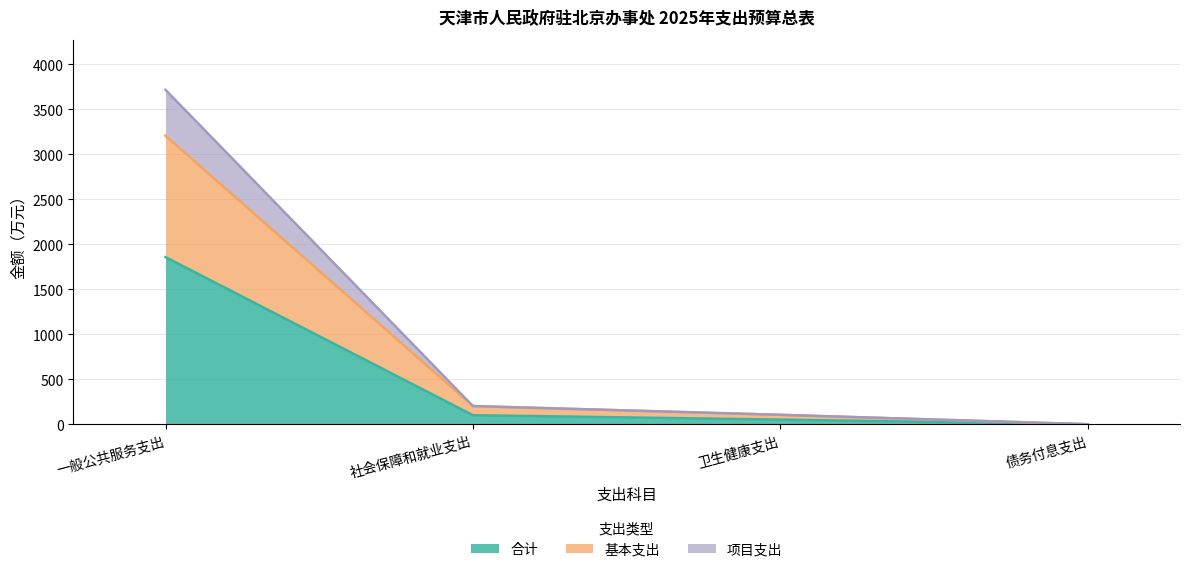

Reading left to right, what are all the values shown in this chart?

合计: 1858.4	101.7	53.0	1.0
基本支出: 3207.0	203.4	106.0	1.0
项目支出: 3716.8	203.4	106.0	2.0